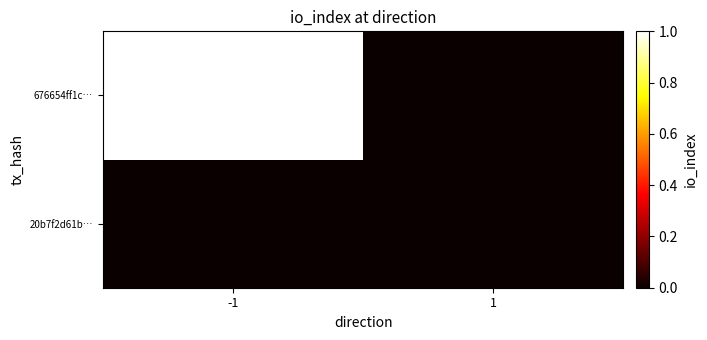

Reading left to right, what are all the values shown in this chart?

20b7f2d61b…: -1=0	1=0
676654ff1c…: -1=1	1=0